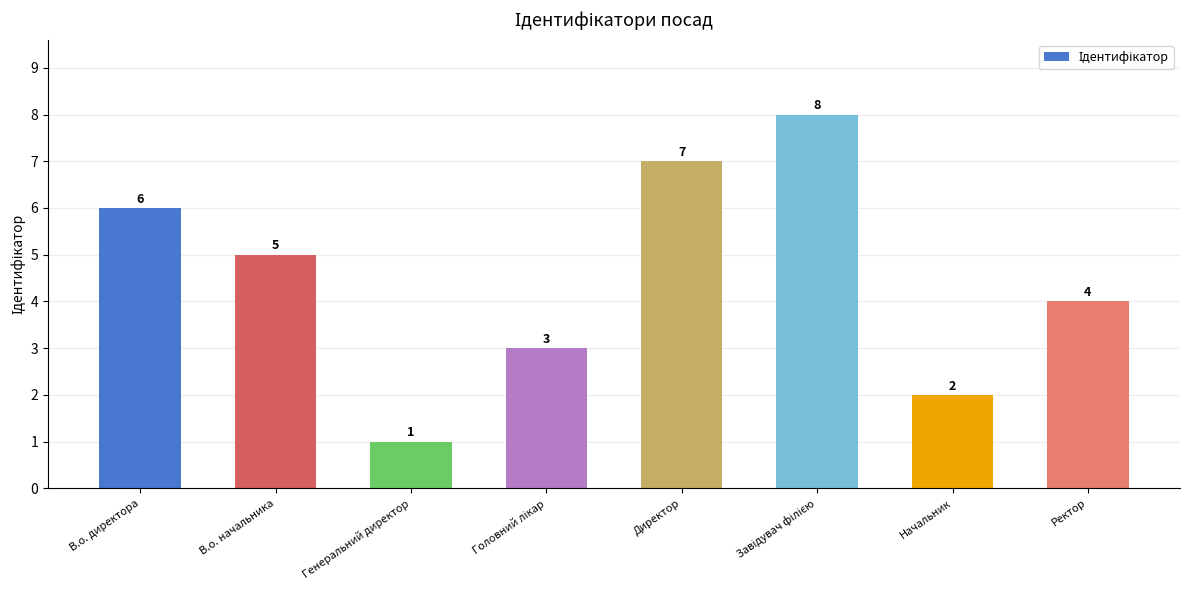

What is the difference between the maximum and second lowest values?

6